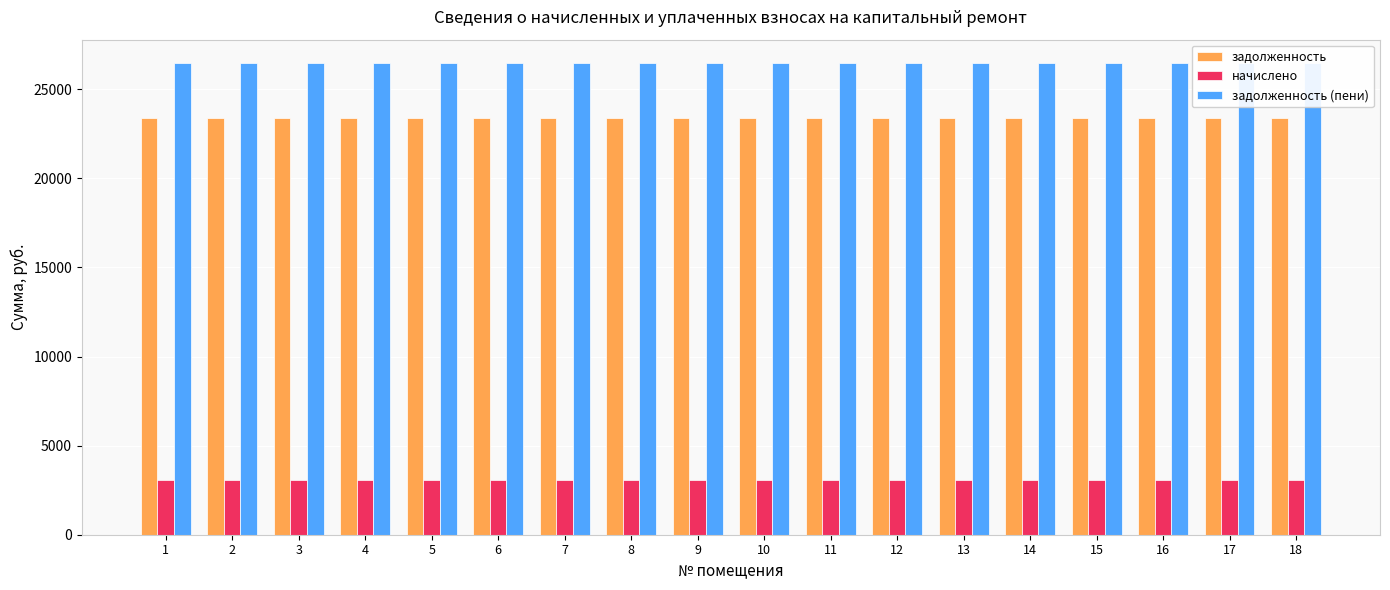

How many groups of bars are there?

18